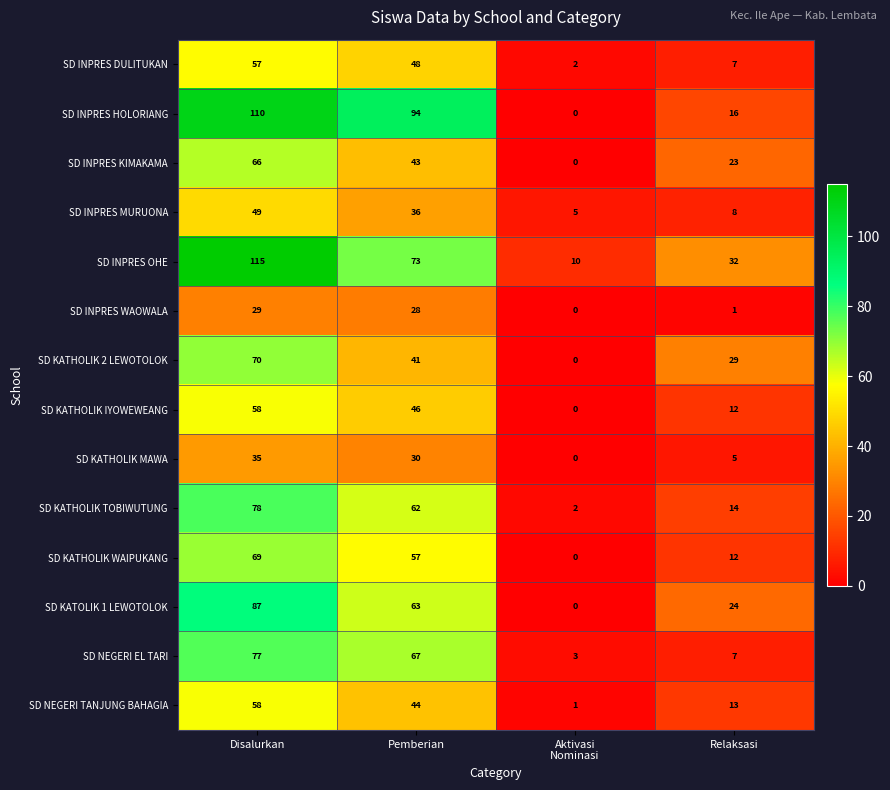

What is the maximum value for SD NEGERI EL TARI?

77